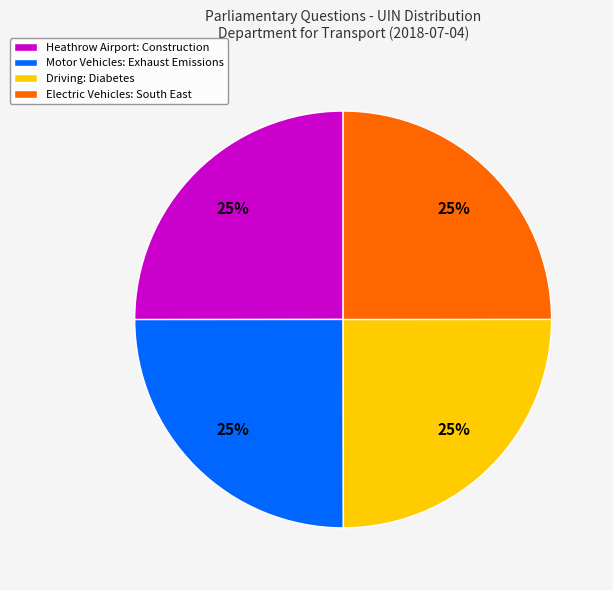

What percentage is the Driving: Diabetes slice, to the nearest percent?

25%